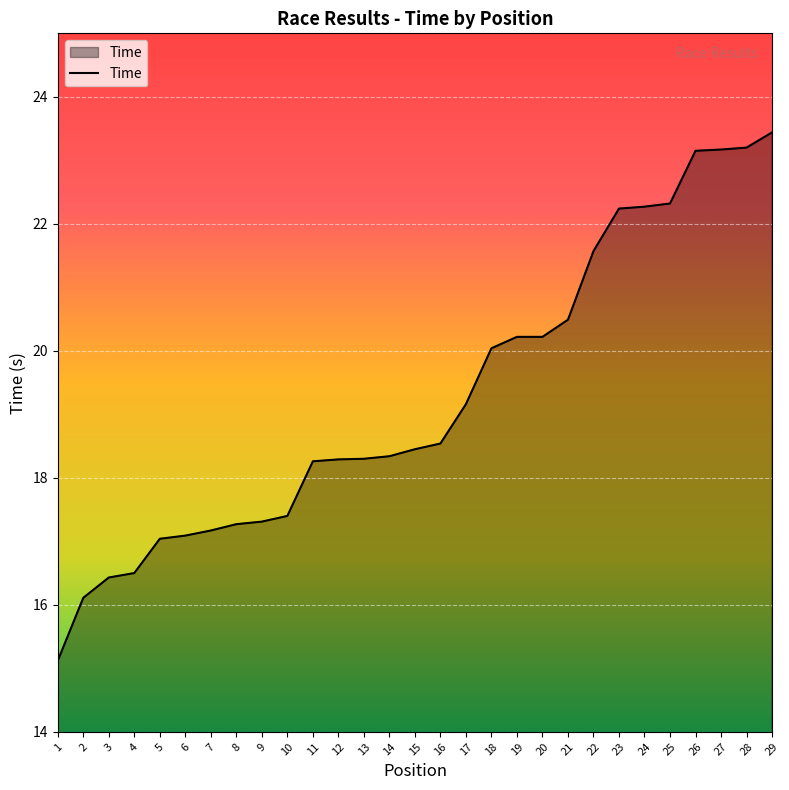

How many lines are shown in the chart?

1